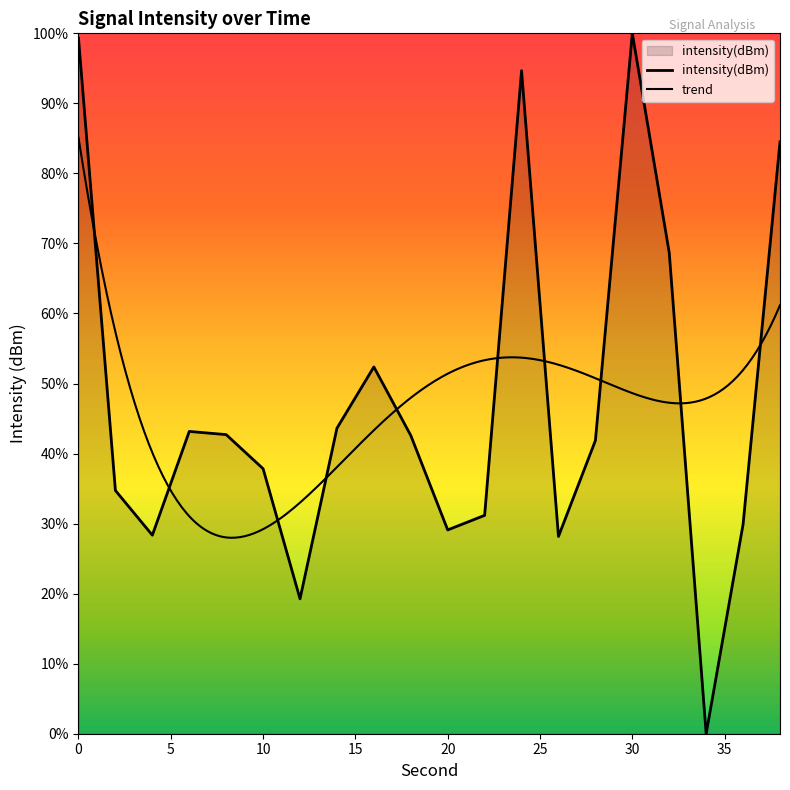

Between 30 and 18, which is larger?

30